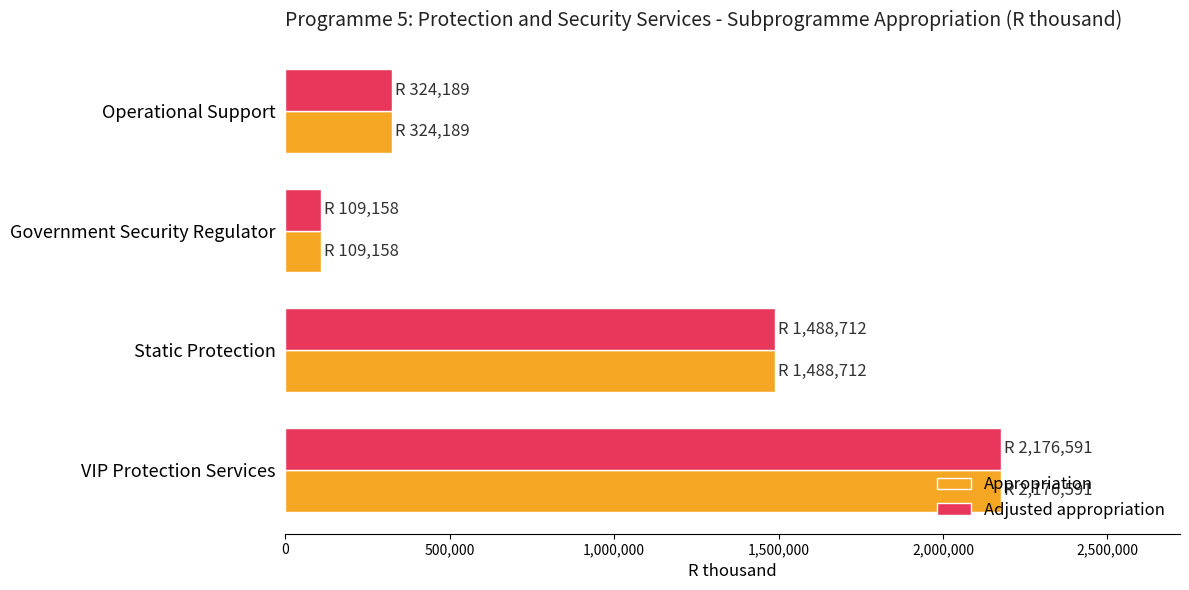

What is the total value across all series at VIP Protection Services?

4353182